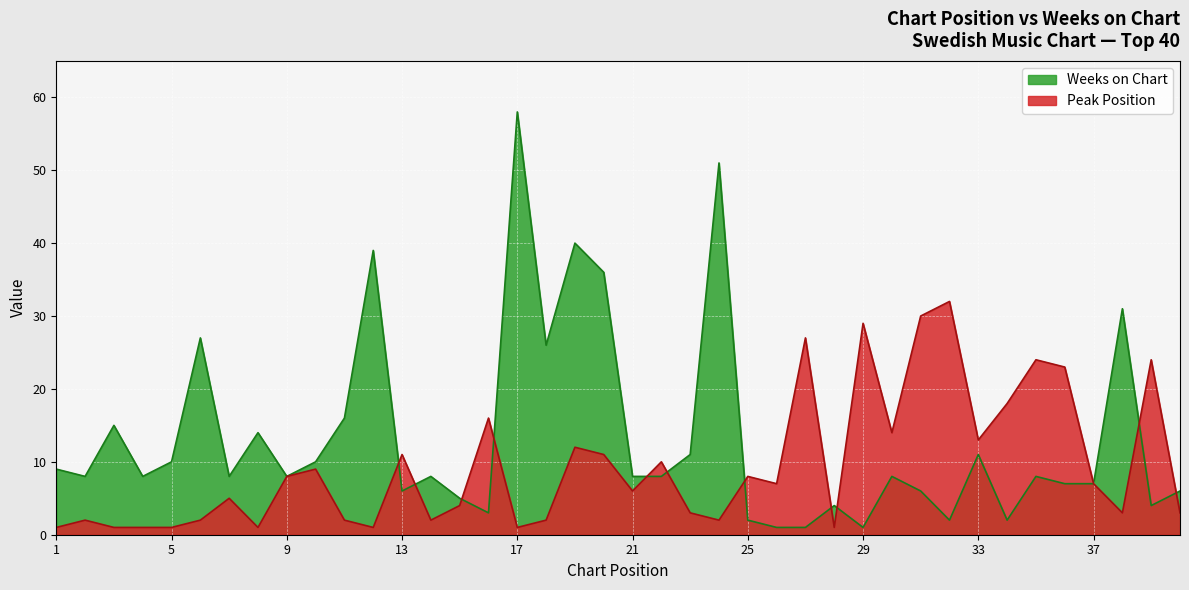

How many interior local peaks does the Peak Position series have?

13